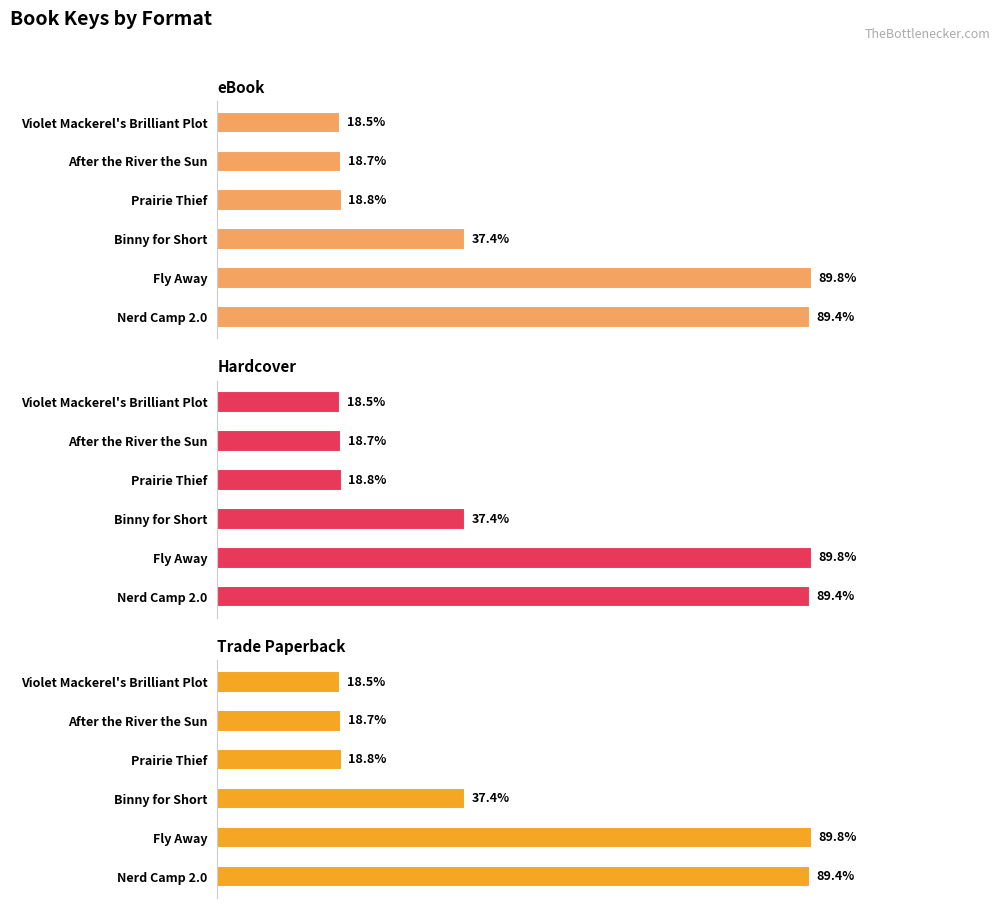

What are all the series names shown in the legend?

eBook, Hardcover, Trade Paperback